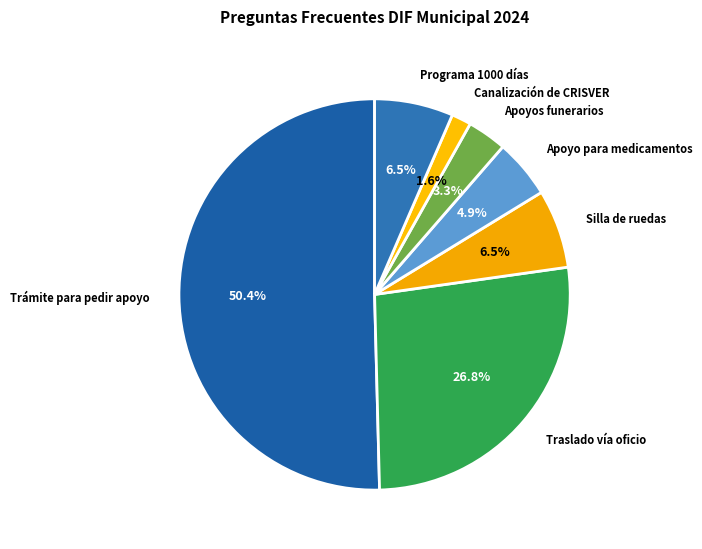

Does Traslado vía oficio account for over 50% of the chart?

No